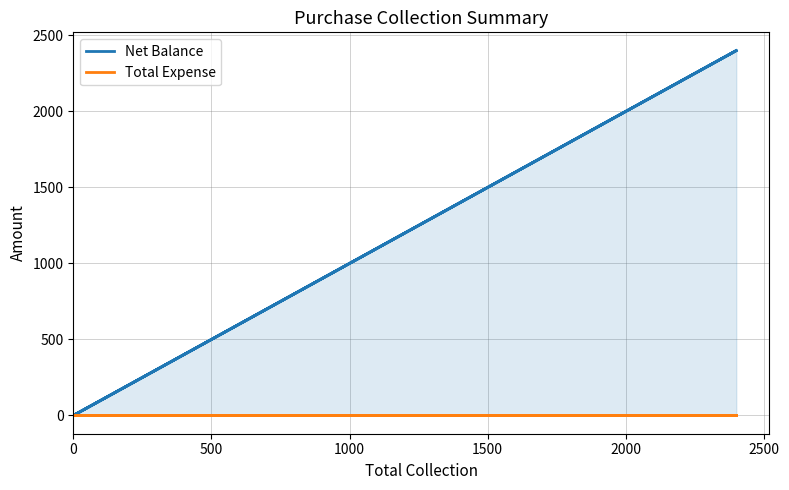

True or false: Net Balance and Total Expense intersect in this chart.

False